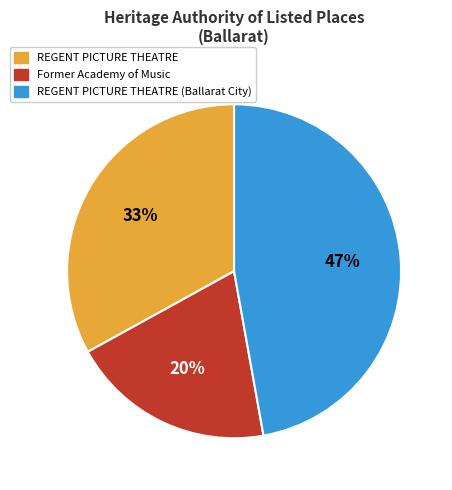

Is there any slice that represents more than half of the pie?

No